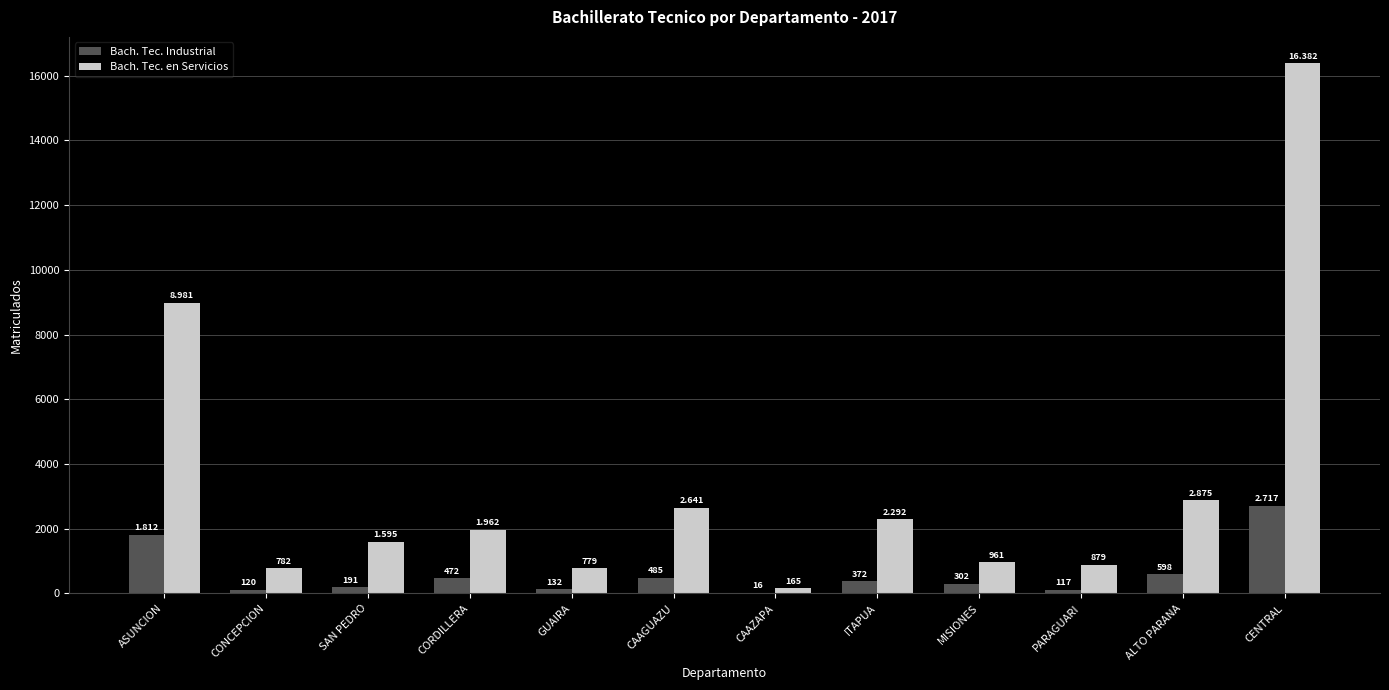

Reading left to right, what are all the values shown in this chart?

Bach. Tec. Industrial: 1812	120	191	472	132	485	16	372	302	117	598	2717
Bach. Tec. en Servicios: 8981	782	1595	1962	779	2641	165	2292	961	879	2875	16382